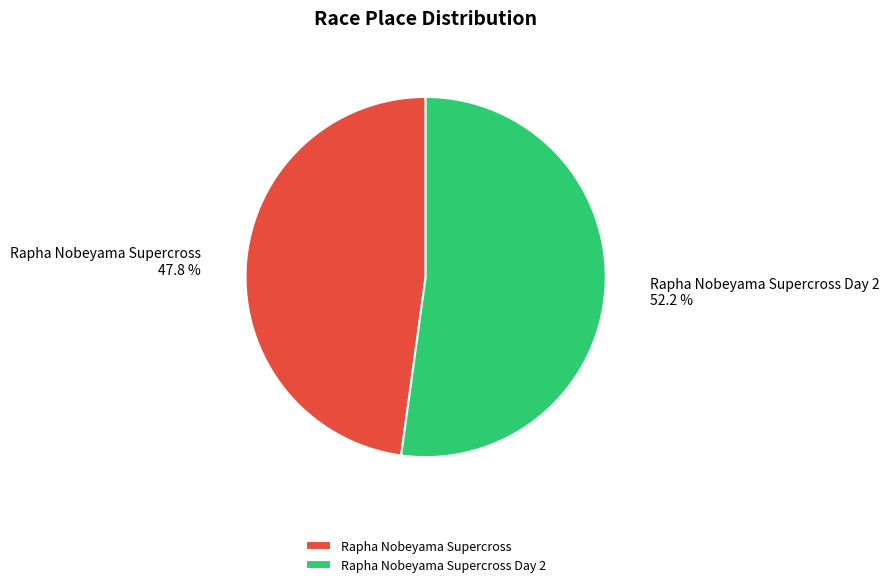

To the nearest percent, what is the difference between the largest and smallest slice percentages?

4%